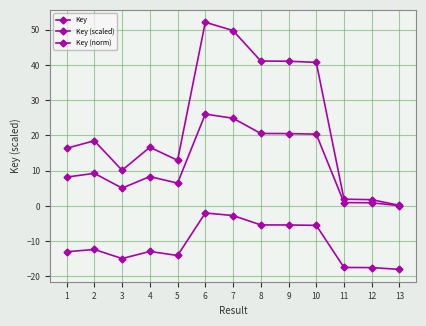

What is the sum of all Key (norm) values?

-141.2